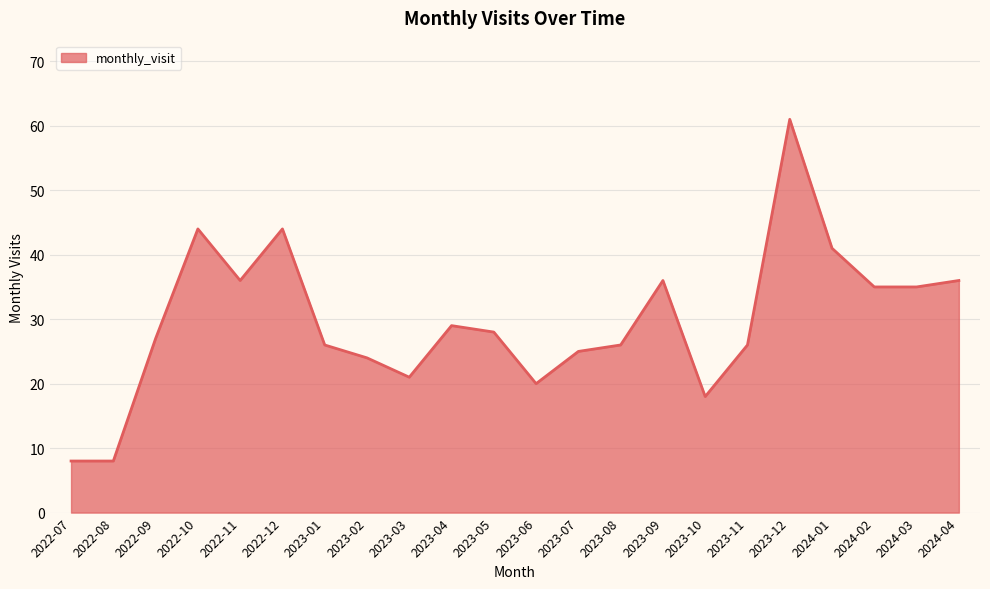

Does the chart display data point markers on the line(s)?

No